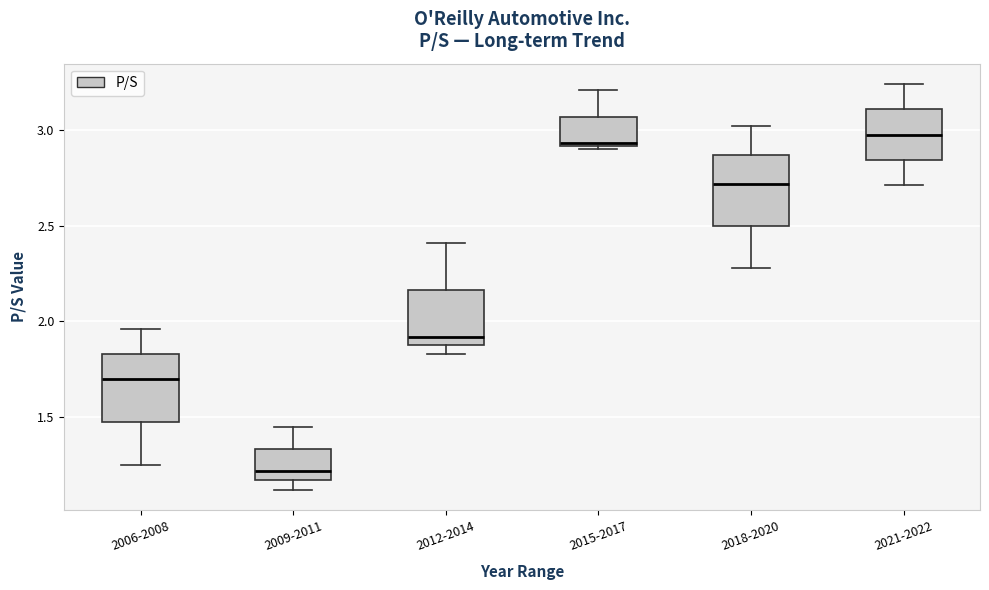

Reading left to right, transcribe this box plot: for each box, give where its median line is, the range the box spans, and where its two whiskers end, as read against the y-axis. The values are not printed on the chart, so give them approximately, as read against the axis.

2006-2008: median 1.70, box 1.50 to 1.85, whiskers 1.25 to 1.95
2009-2011: median 1.20, box 1.15 to 1.35, whiskers 1.10 to 1.45
2012-2014: median 1.90 (just above the box's lower edge), box 1.90 to 2.15, whiskers 1.85 to 2.40
2015-2017: median 2.95, box 2.90 to 3.05, whiskers 2.90 (just below the box's lower edge) to 3.20
2018-2020: median 2.70, box 2.50 to 2.85, whiskers 2.30 to 3.00
2021-2022: median 3.00, box 2.85 to 3.10, whiskers 2.70 to 3.25